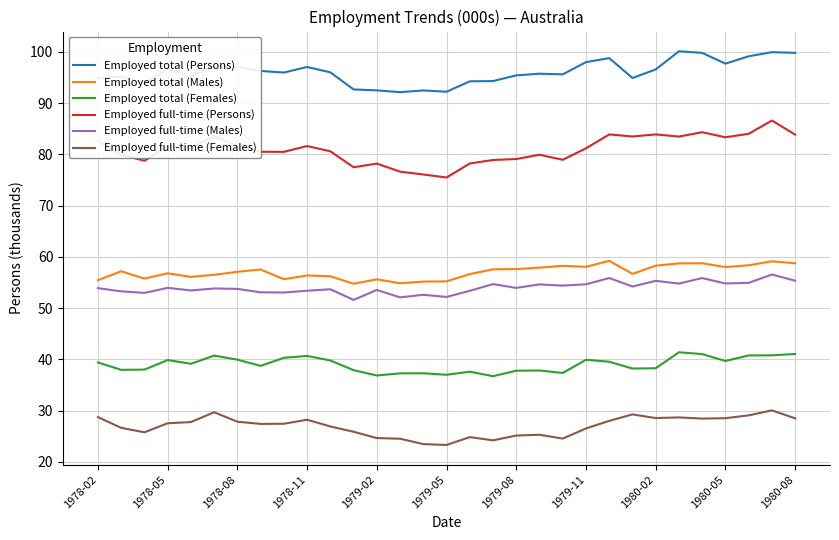

True or false: Employed full-time (Persons) and Employed total (Males) intersect in this chart.

False